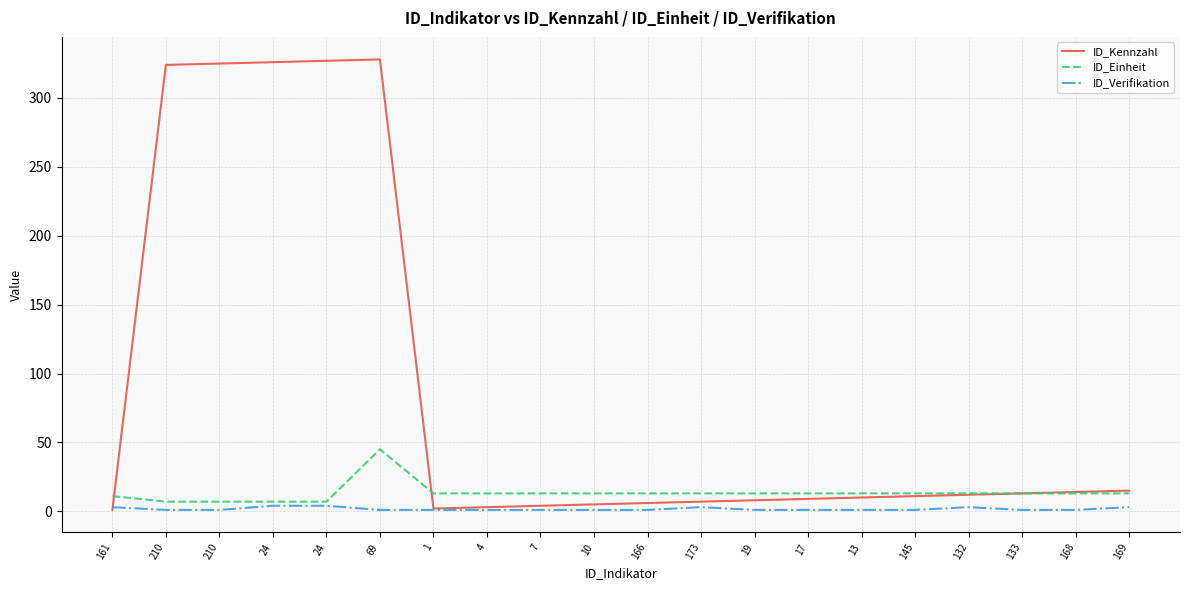

List the labels in order of ID_Einheit value, largest first.

69, 1, 4, 7, 10, 166, 173, 19, 17, 13, 145, 132, 133, 168, 169, 161, 210, 210, 24, 24